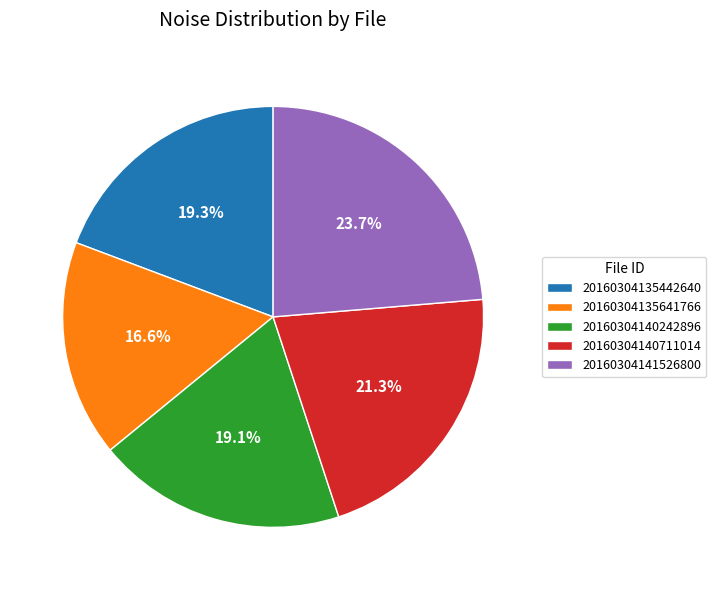

Between 20160304140711014 and 20160304135442640, which is larger?

20160304140711014